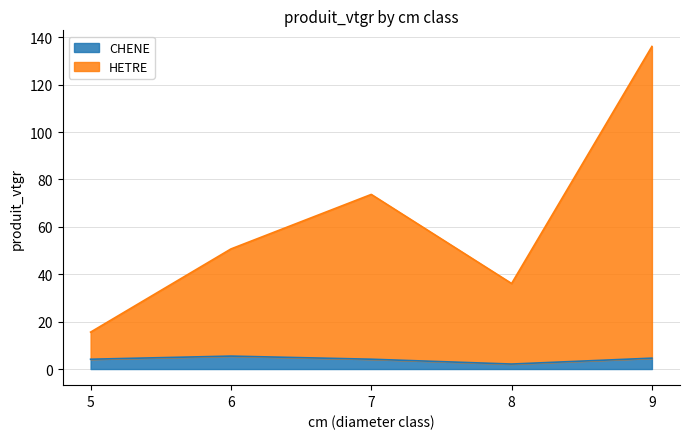

Where does the CHENE series first go above 4?

5